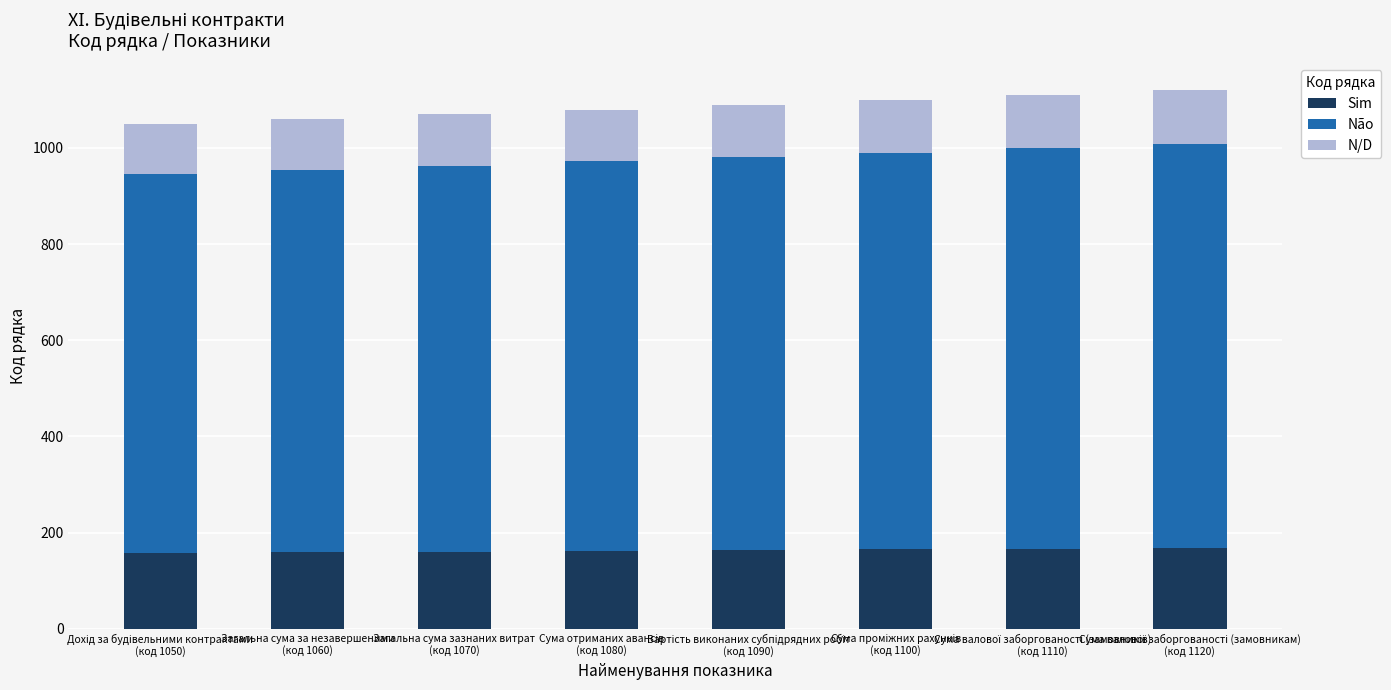

What is the lowest value of the Sim series?

157.5